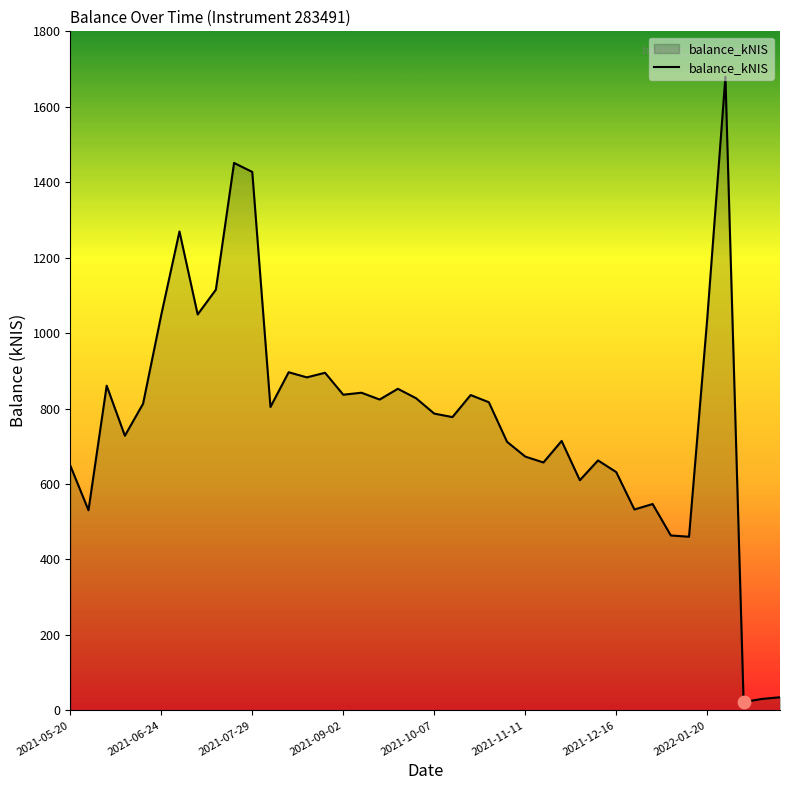

What is the maximum value shown in the chart?

1679.5